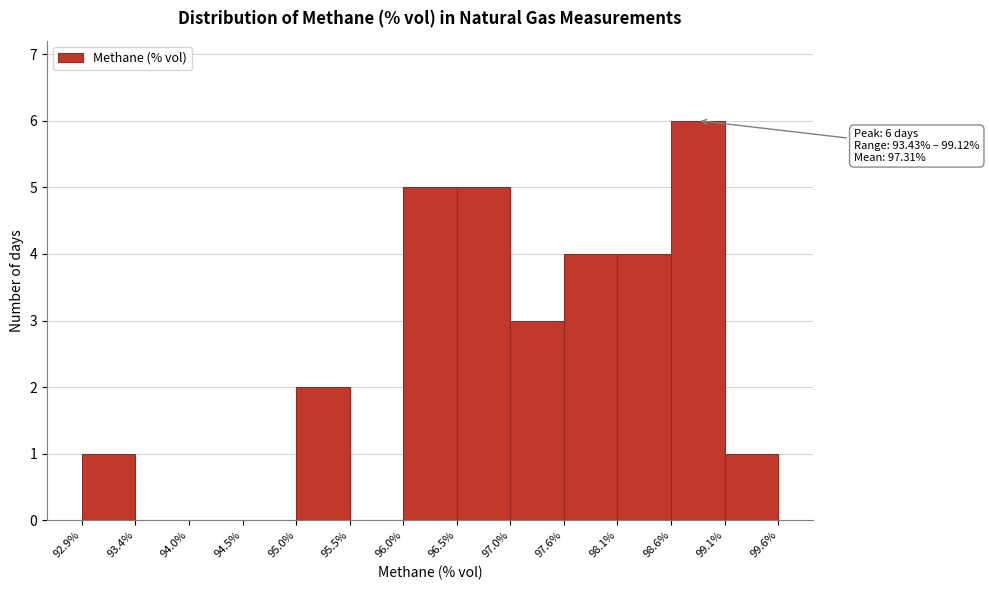

Which range on the x-axis has the tallest bar?

98.6% to 99.1%